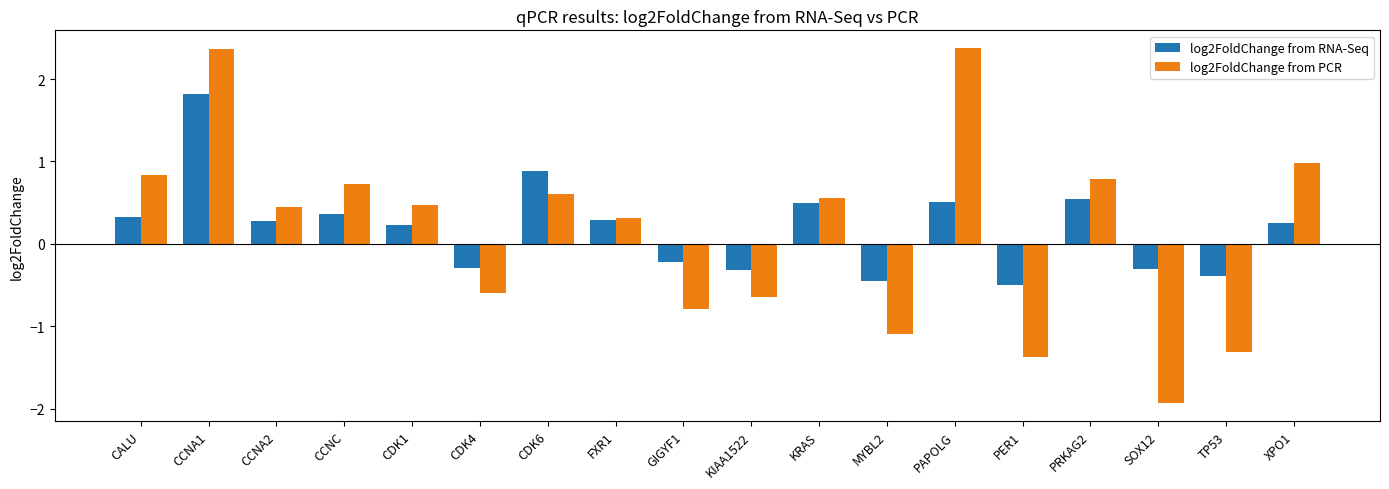

At MYBL2, list the series in order from smallest to largest.

log2FoldChange from PCR, log2FoldChange from RNA-Seq